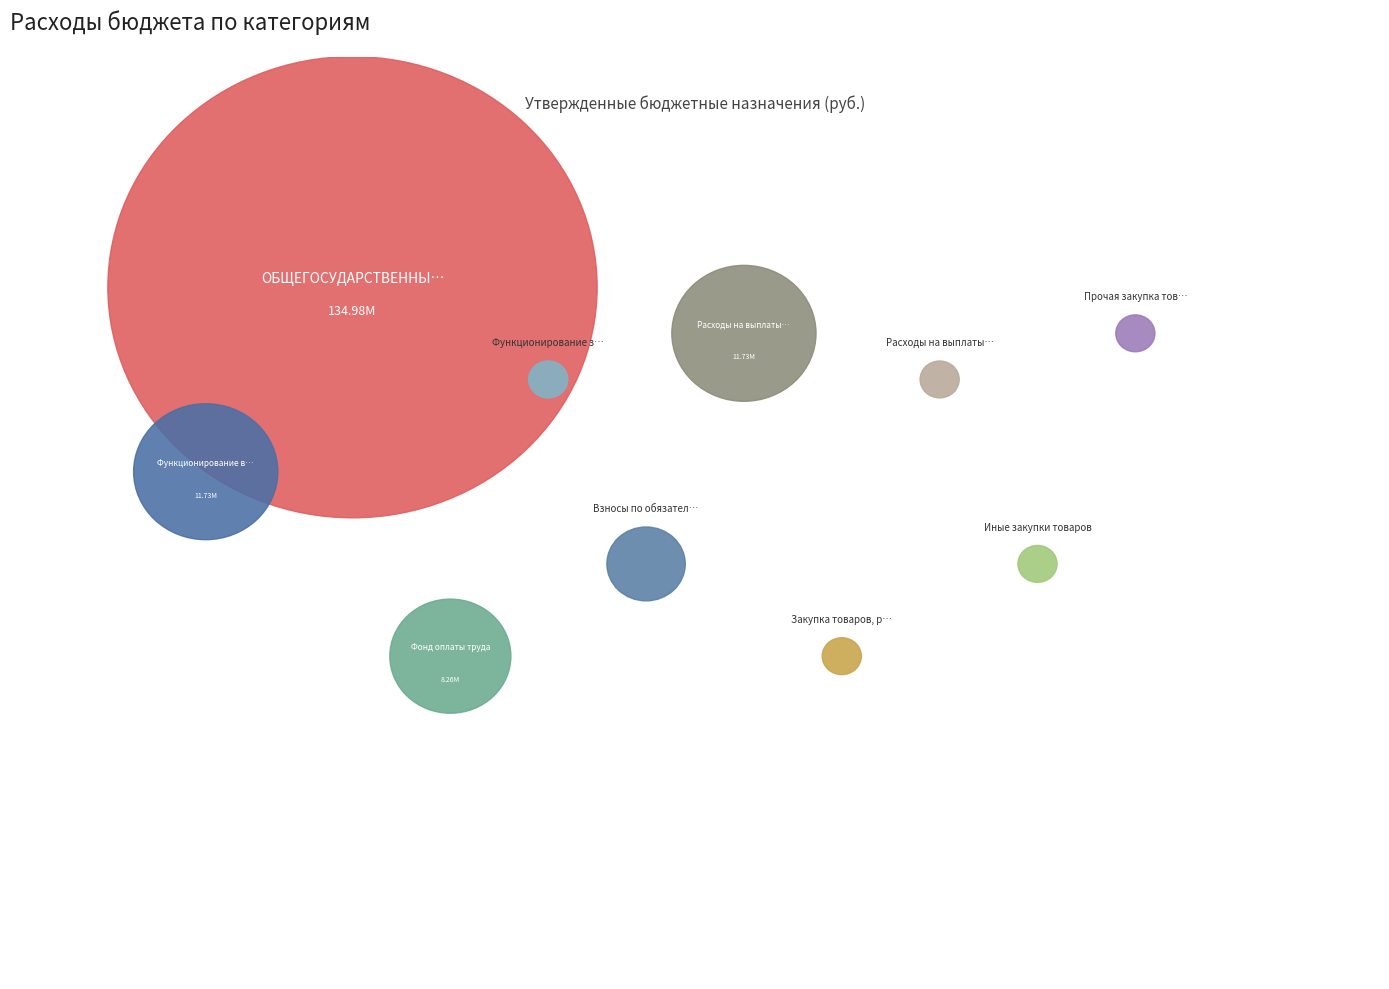

What is the ratio of the value at ОБЩЕГОСУДАРСТВЕННЫЕ ВОПРОСЫ to the value at Закупка товаров, работ и услуг?

1967.6